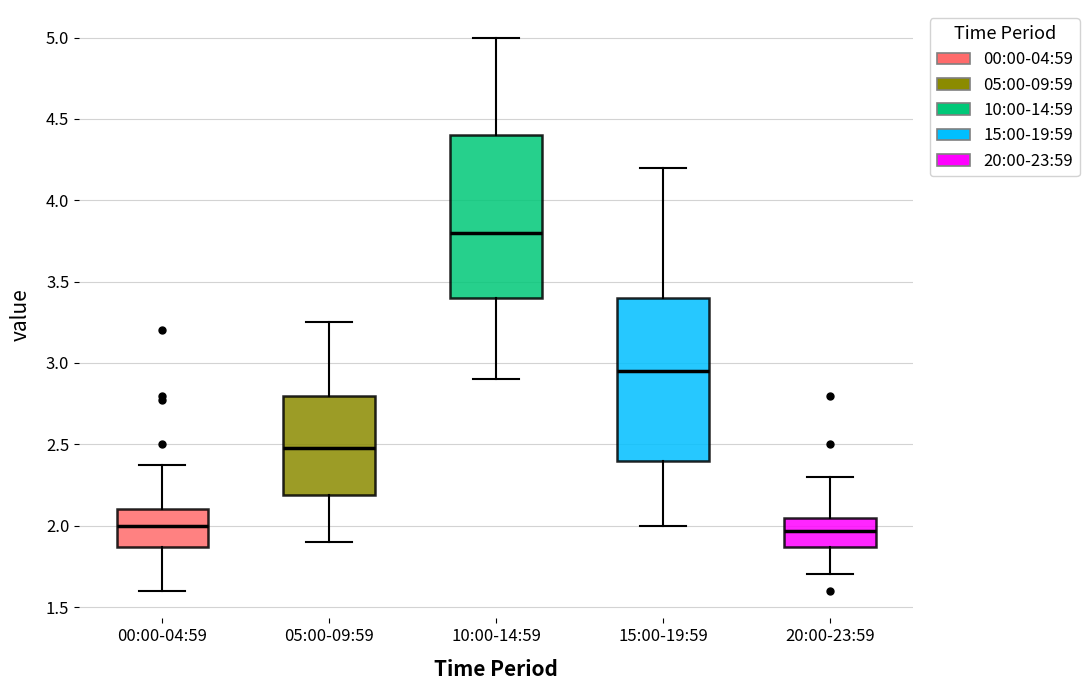

Where does the upper whisker of the box for 05:00-09:59 end on the y-axis? The values are not printed on the chart, so give them approximately, as read against the axis.

3.25